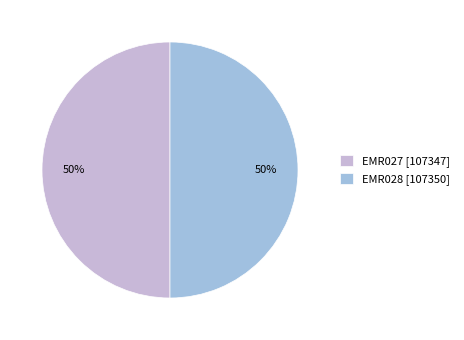

Combined, do EMR028 [107350] and EMR027 [107347] account for over 50%?

Yes